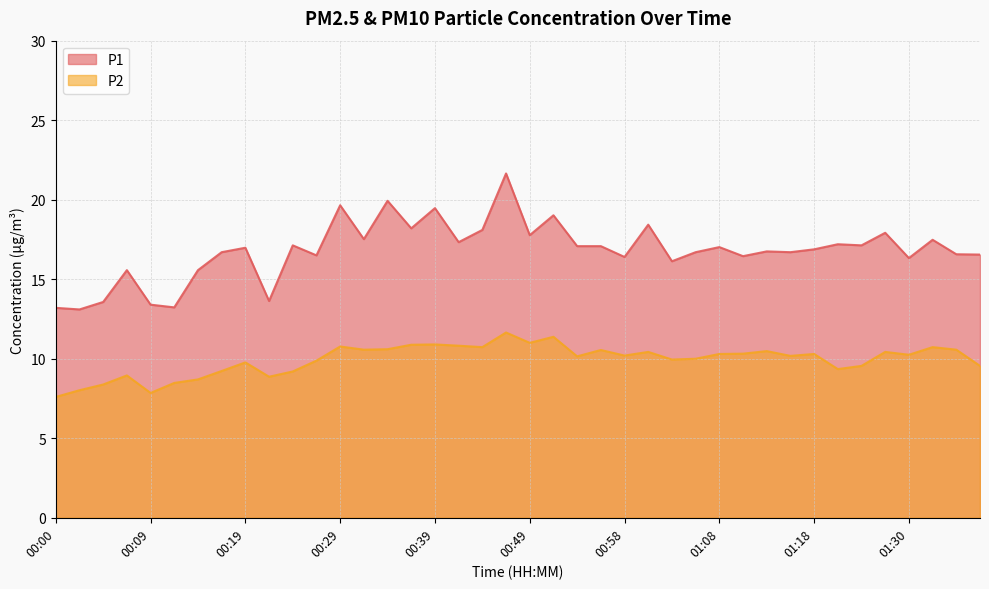

True or false: P1 has more than 0 interior local peaks.

True